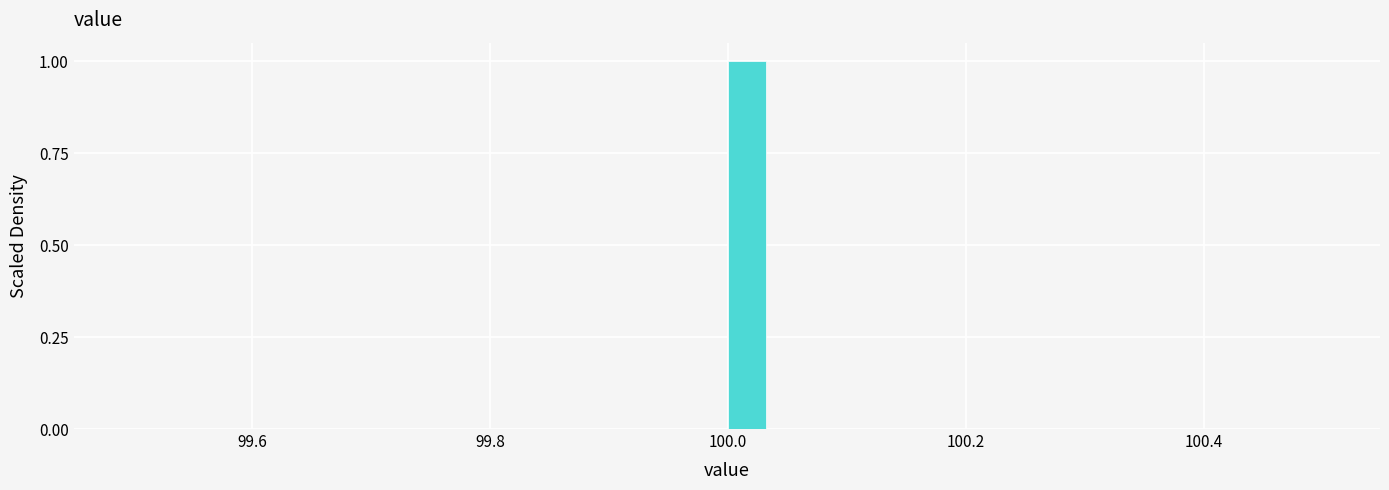

Around what value on the x-axis is the tallest bar? Give the approximate position of its centre, as read against the axis.

100.02